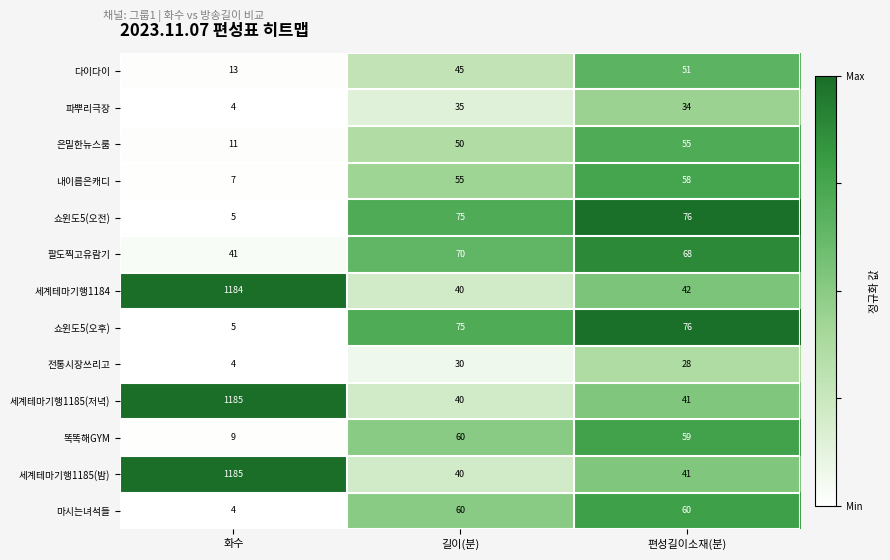

The value of 세계테마기행1185(저녁) at 길이(분) is 18. True or false?

False